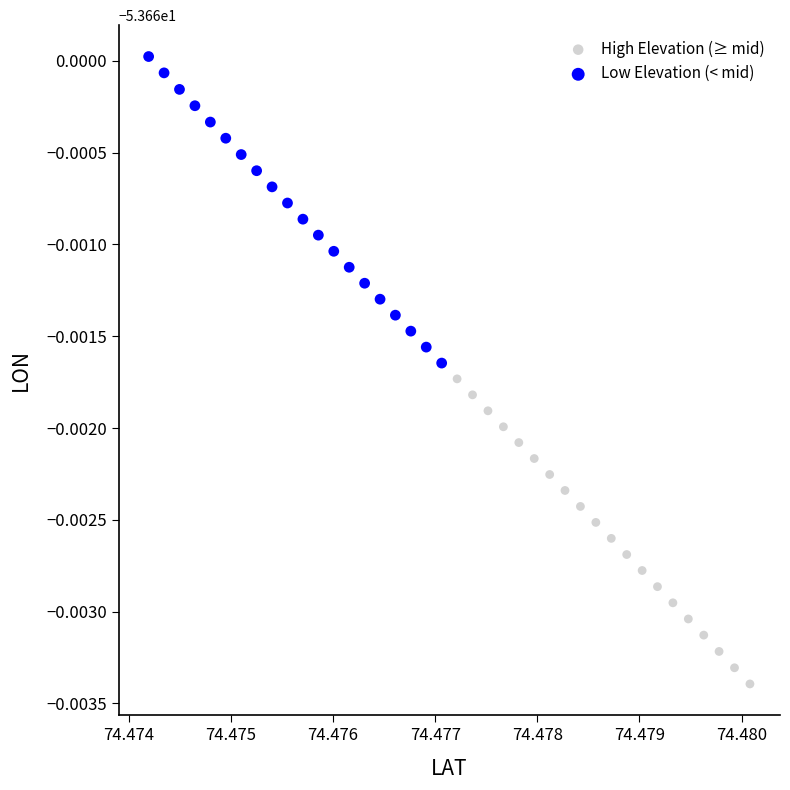

What are all the series names shown in the legend?

High Elevation (≥ mid), Low Elevation (< mid)